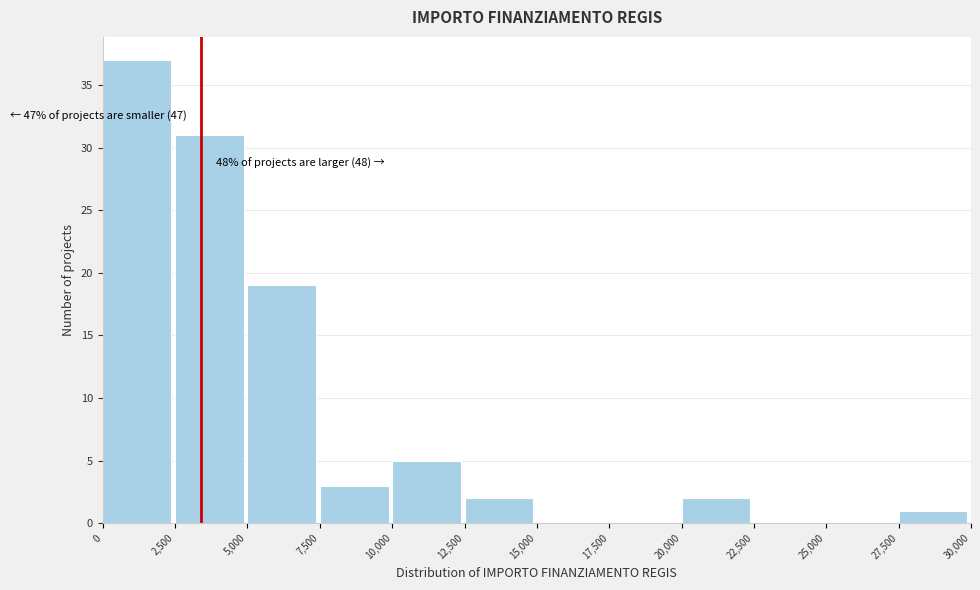

Over which range of the x-axis is the bar tallest?

0 to 2,500